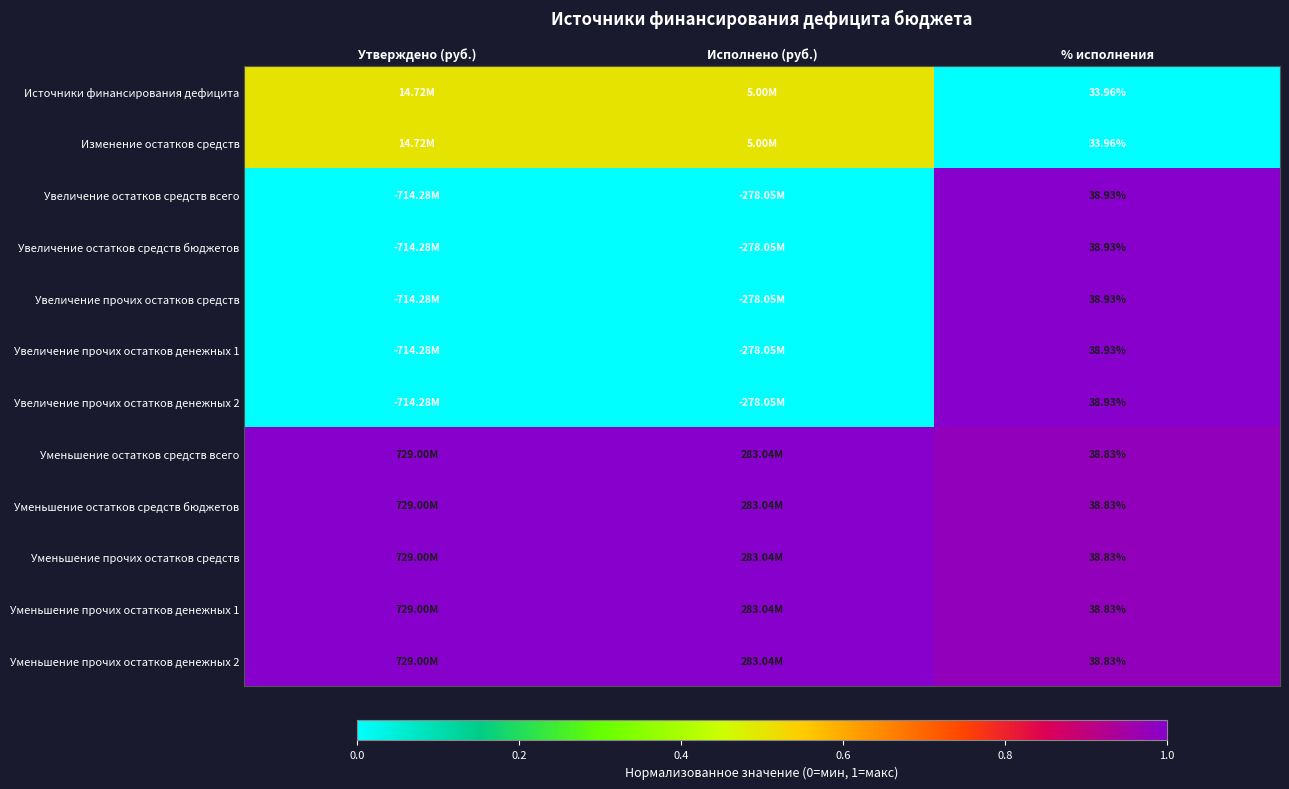

Is the value of Уменьшение прочих остатков денежных 1 at % исполнения greater than the value of Источники финансирования дефицита at % исполнения?

Yes